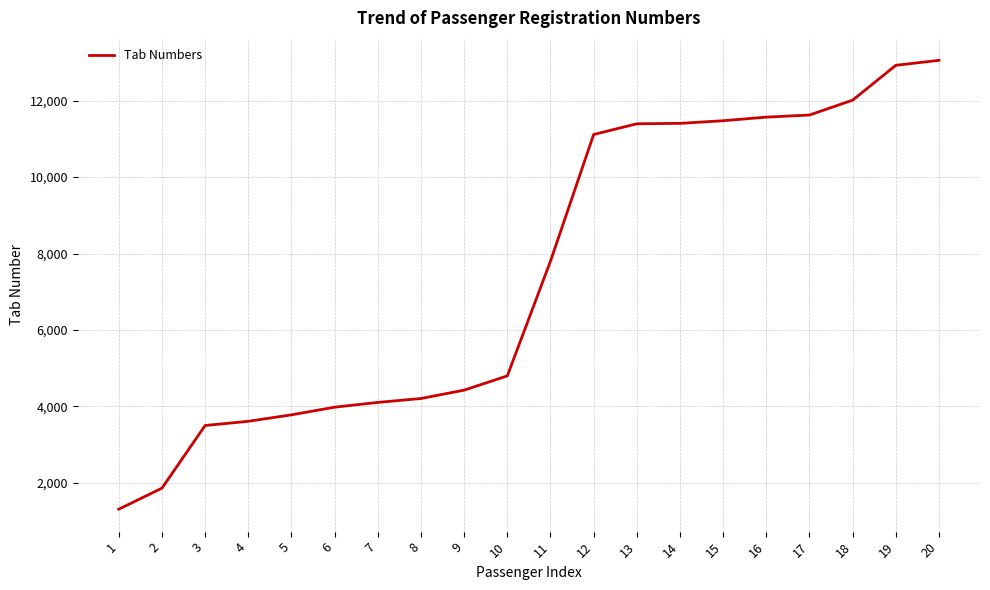

How many values are below 7799?

10